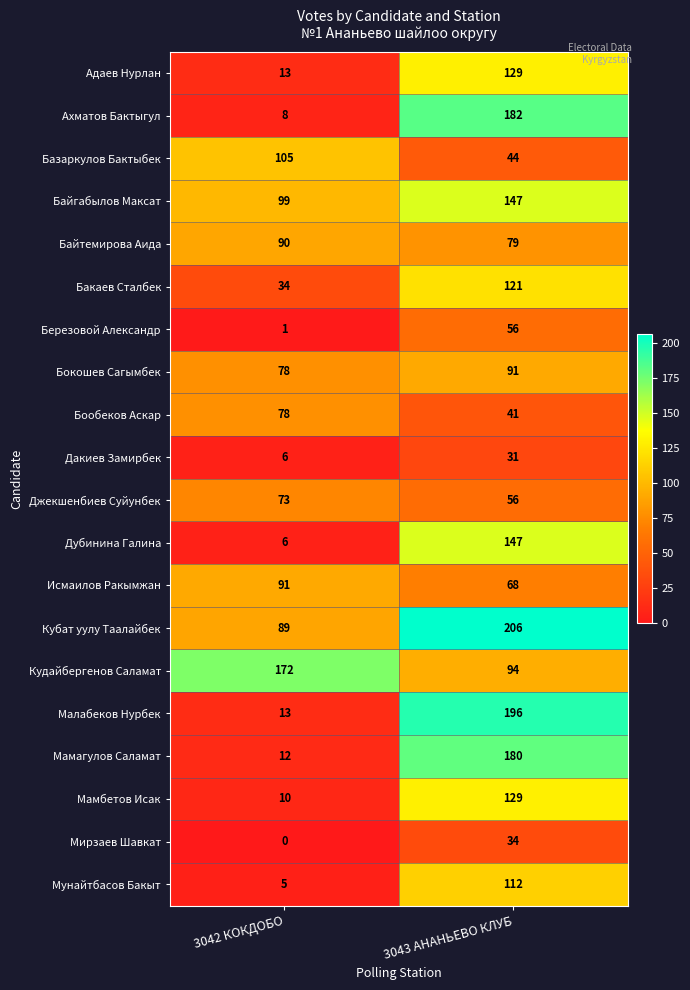

How many categories are shown in the chart?

2